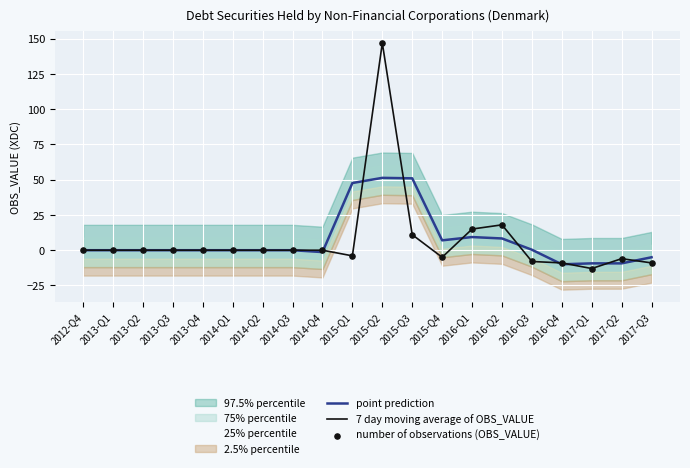

At how many categories does at least one series exceed -9?

18